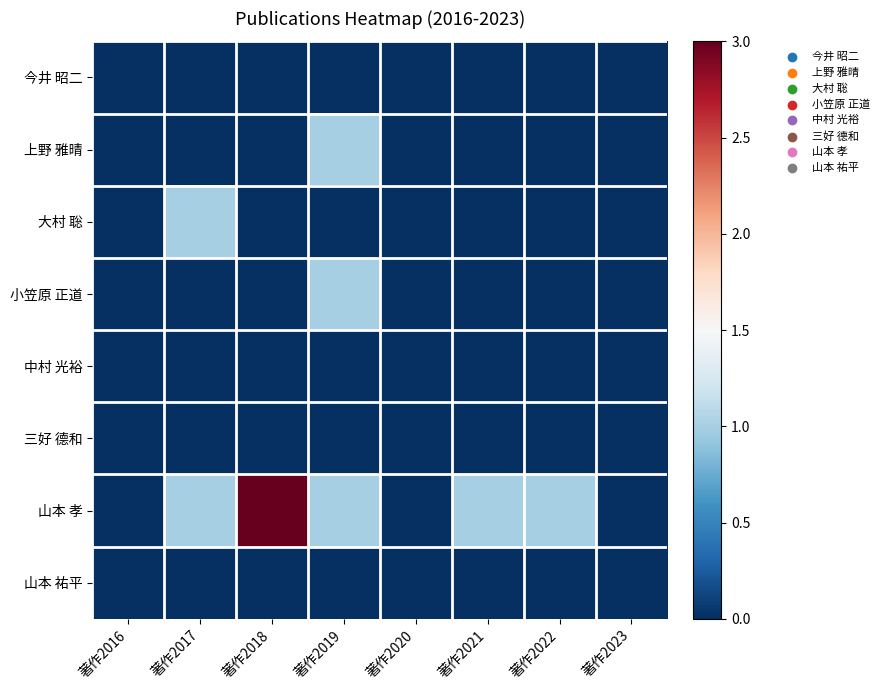

Which series has the largest range (max minus min)?

山本 孝